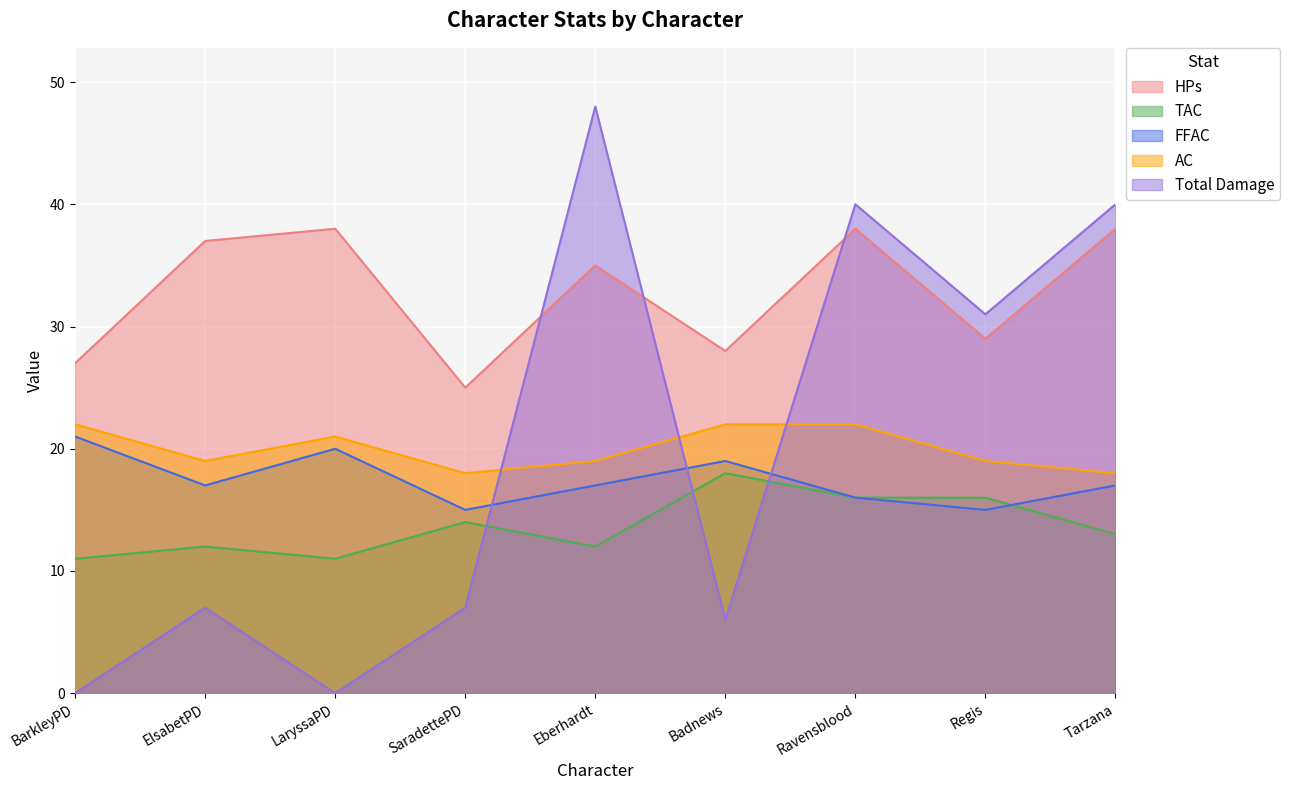

How many times do Total Damage and FFAC cross each other?

3